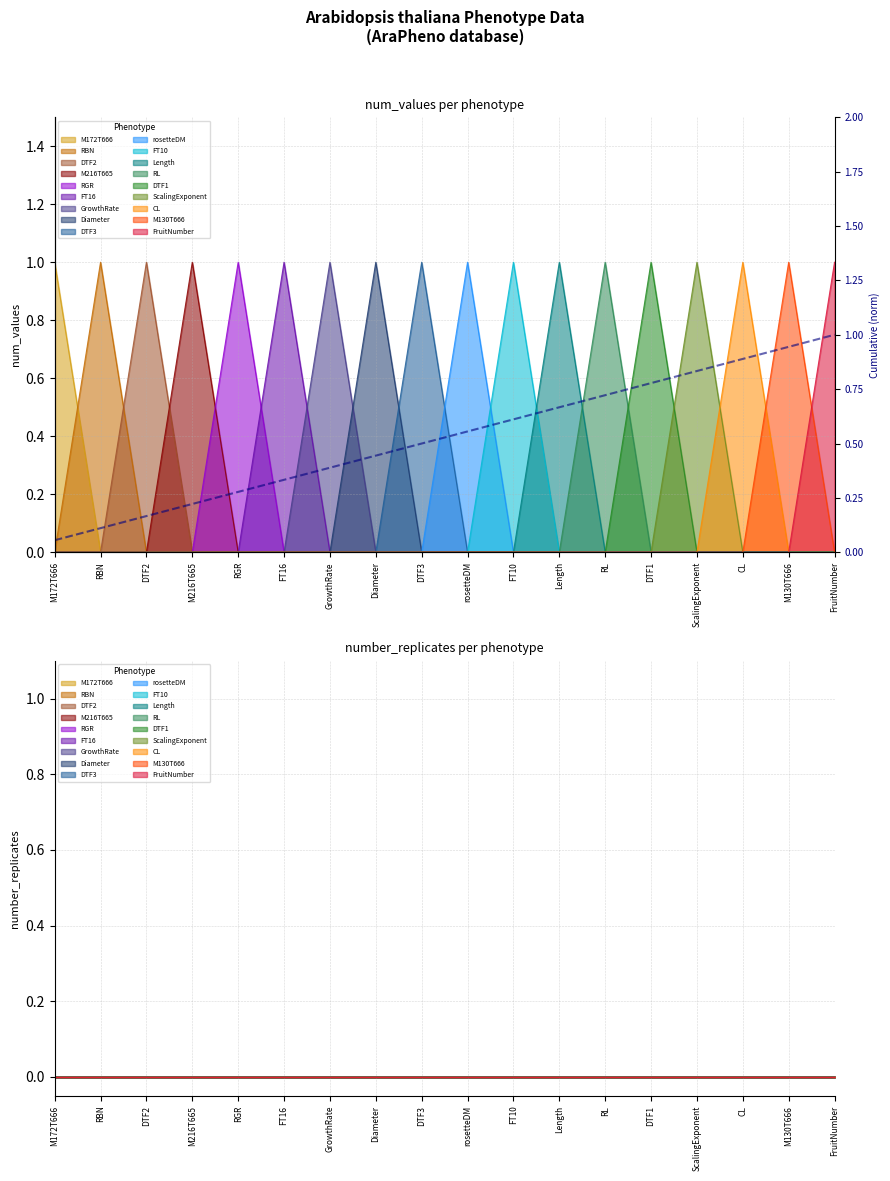

List the labels in order of value, largest first.

FruitNumber, M130T666, CL, ScalingExponent, DTF1, RL, Length, FT10, rosetteDM, DTF3, Diameter, GrowthRate, FT16, RGR, M216T665, DTF2, RBN, M172T666